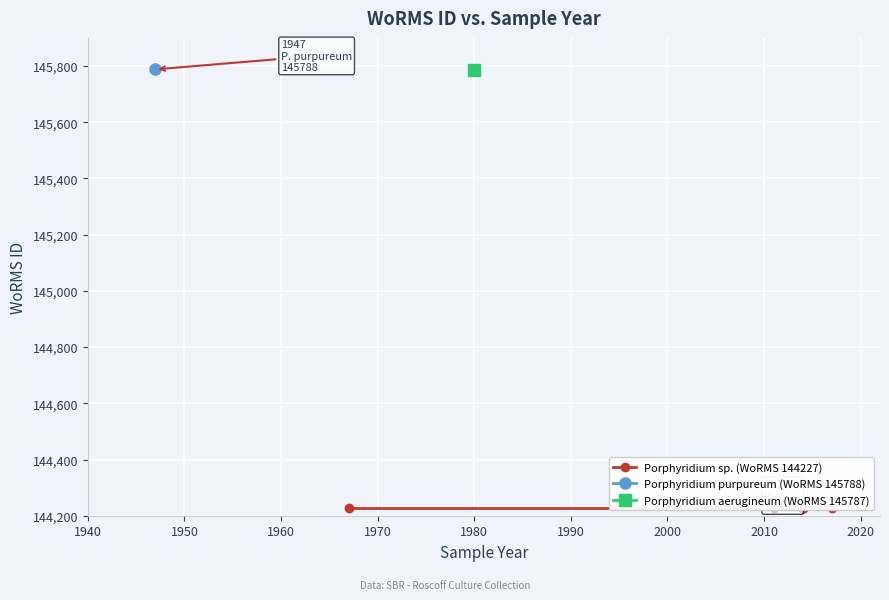

Which has a higher value, 2014 or 2014?

2014